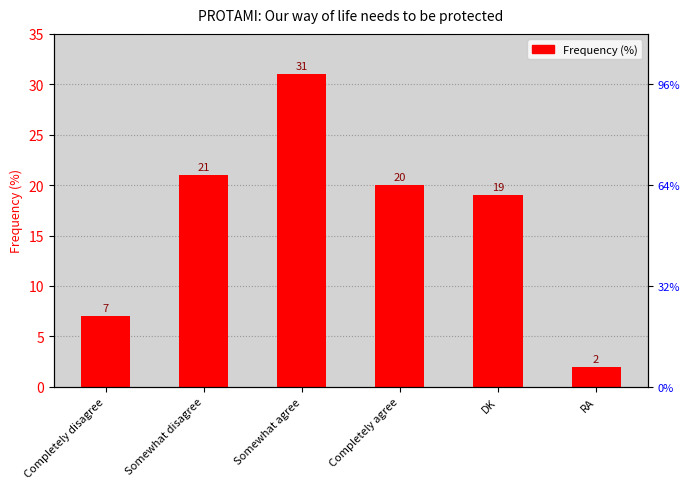

The value at Completely disagree is 4. True or false?

False